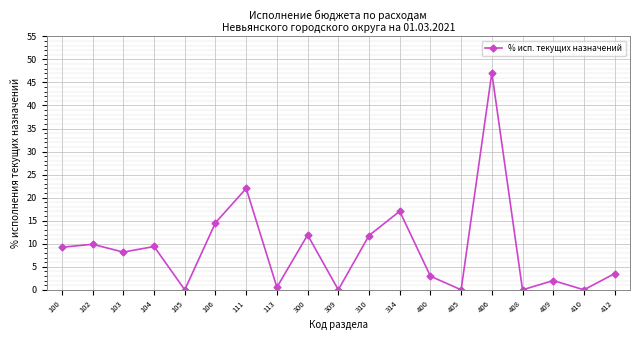

What is the sum of the values at 111 and 406?

69.1